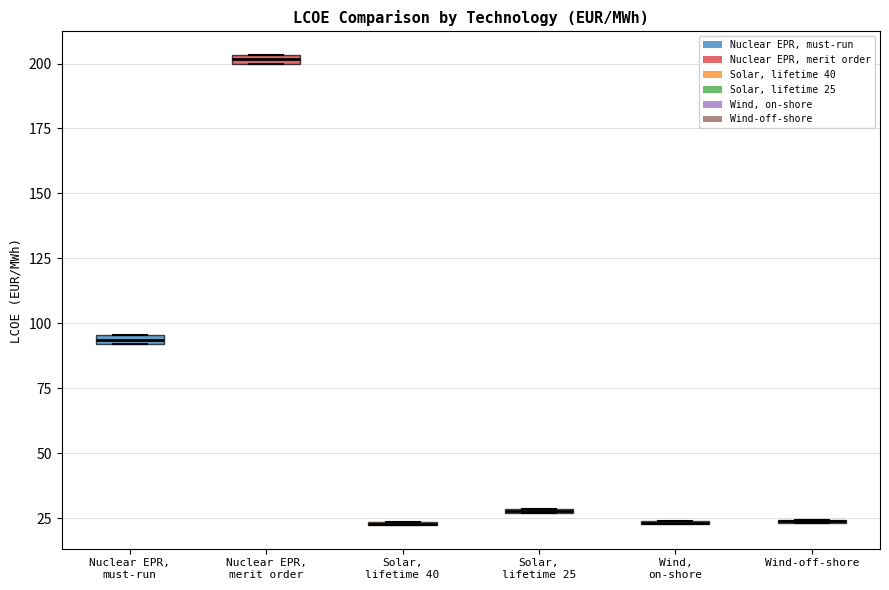

Where is the lower edge of the box for Nuclear EPR, merit order on the y-axis? The values are not printed on the chart, so give them approximately, as read against the axis.

200